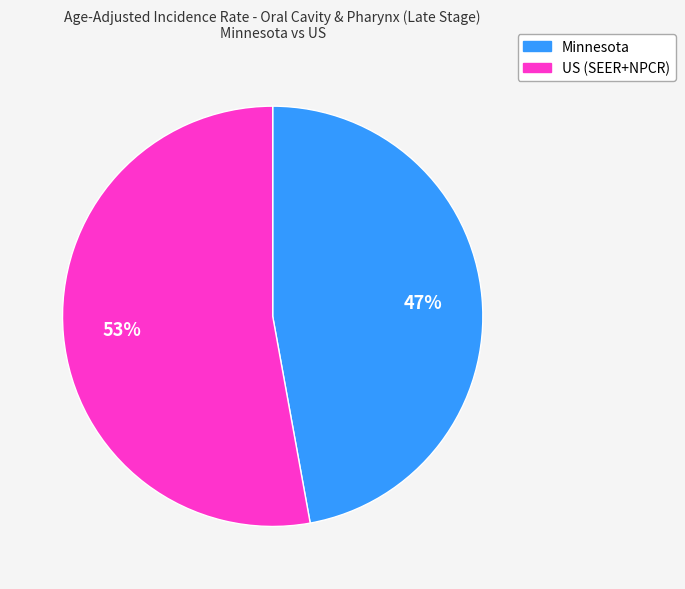

True or false: US (SEER+NPCR) accounts for 53% of the total.

True